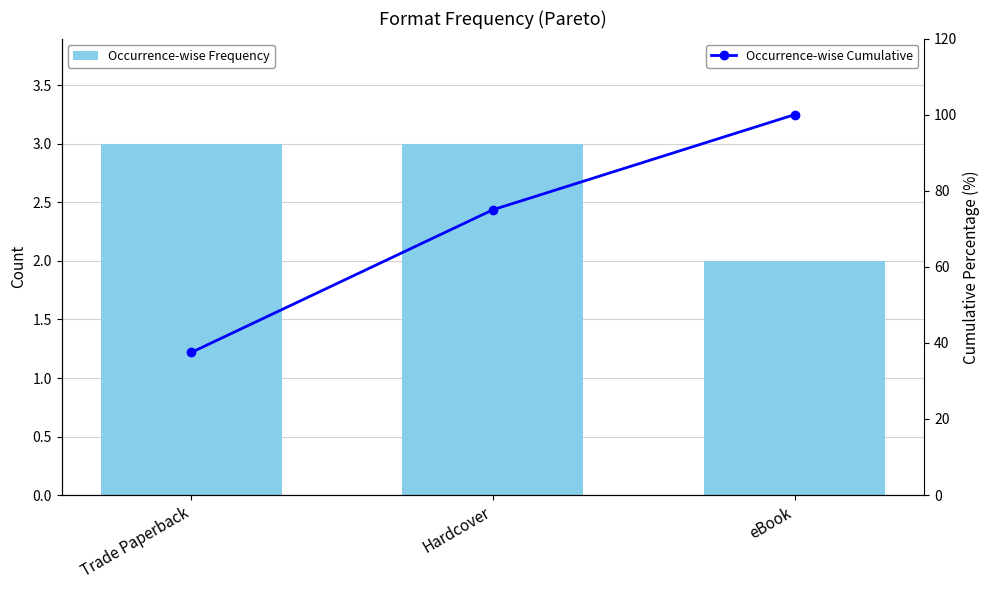

At which category is the sum across all series the highest?

eBook